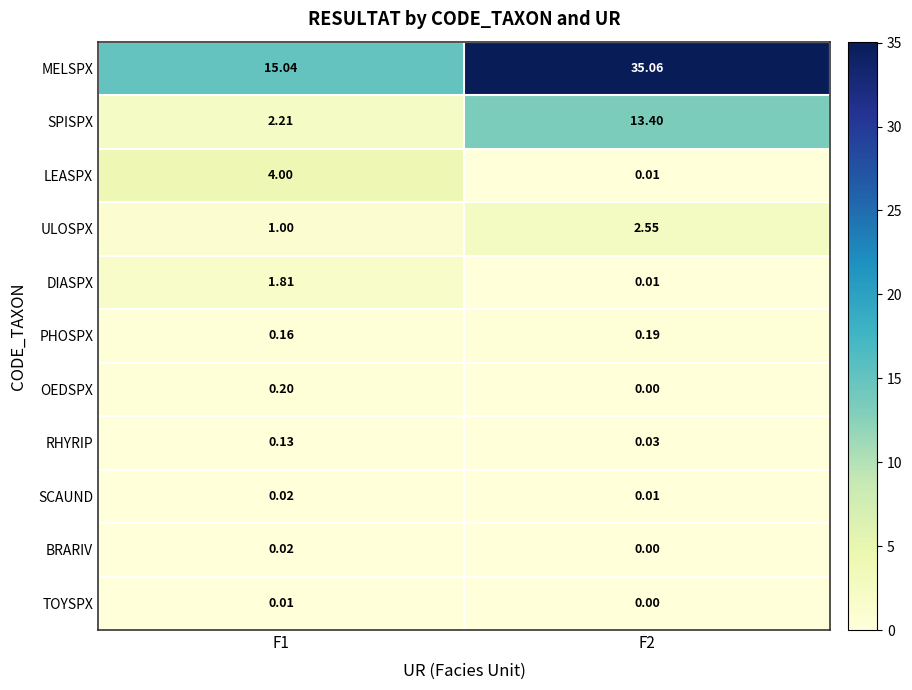

Which series has the largest total across all categories?

MELSPX